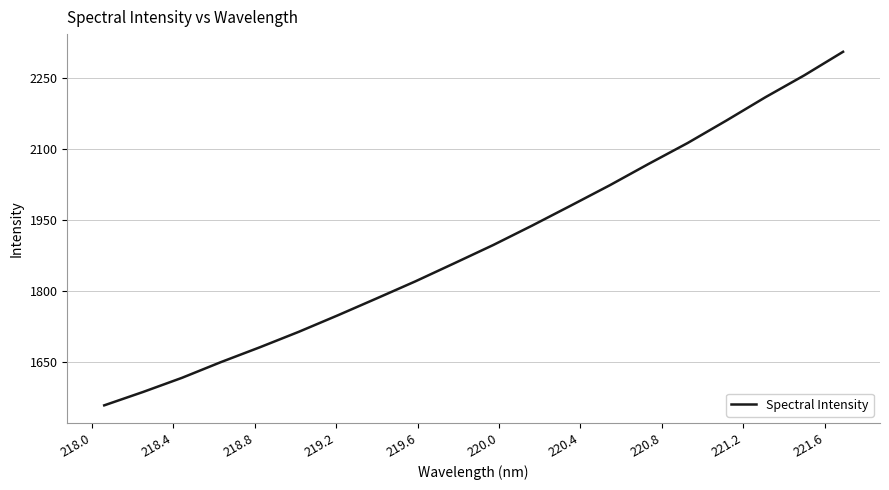

What is the maximum value shown in the chart?

2306.0